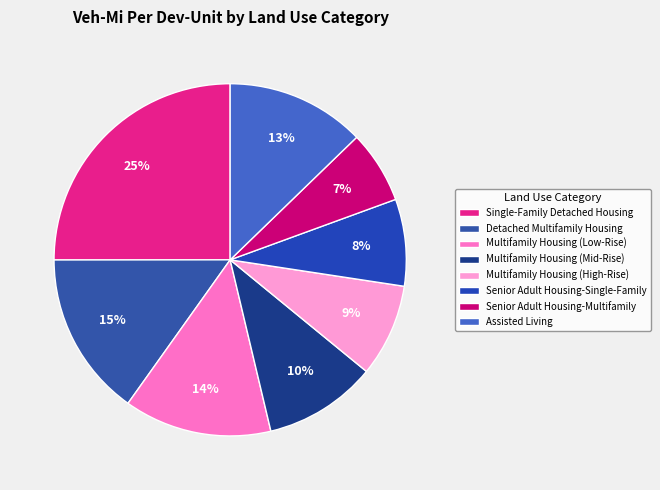

What percentage is the Assisted Living slice, to the nearest percent?

13%